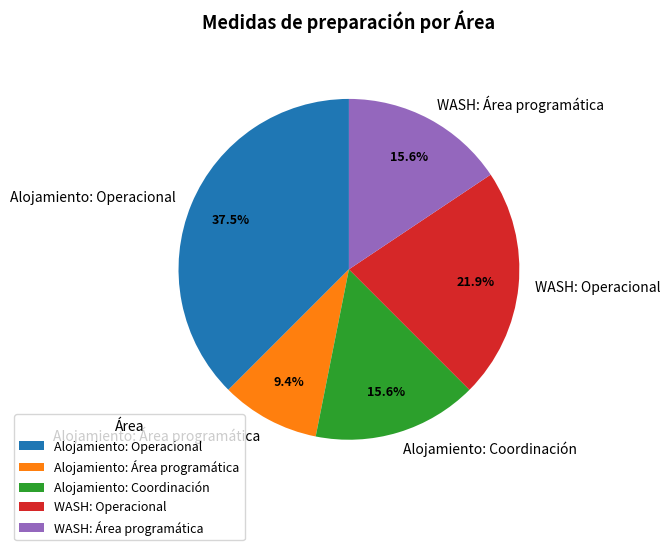

How many slices are in this pie chart?

5